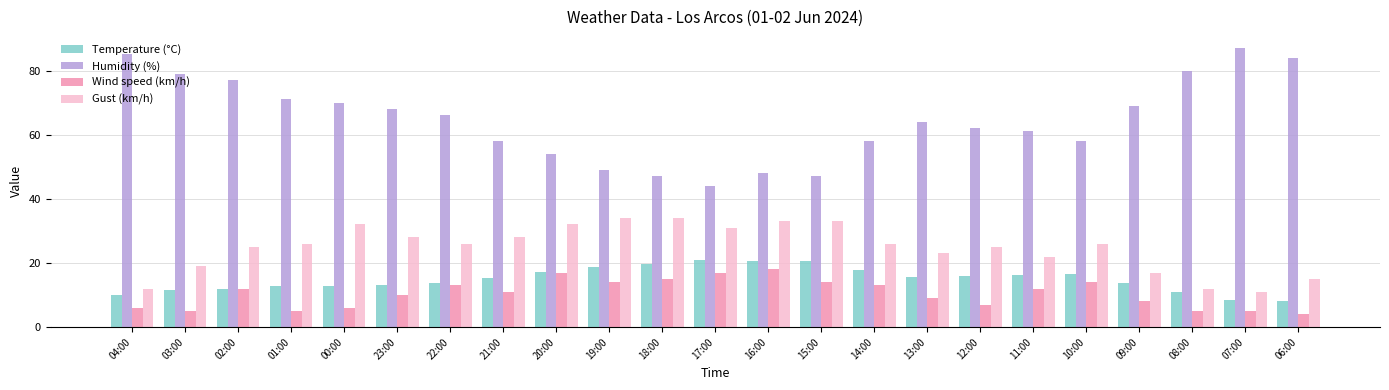

Which series changed the most between 17:00 and 13:00?

Humidity (%)